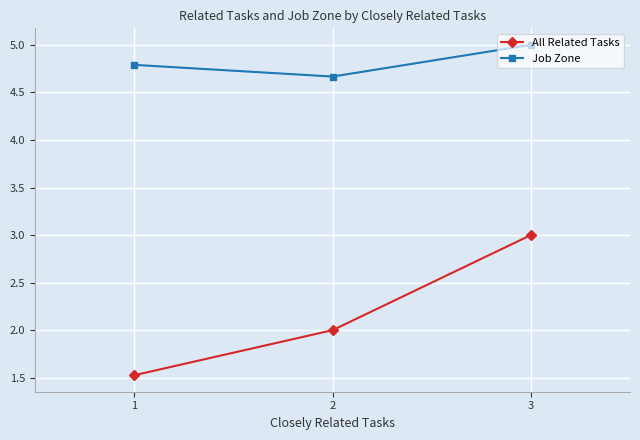

At which category is the sum across all series the highest?

3